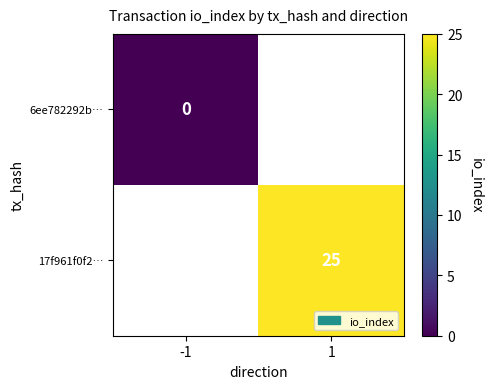

True or false: 17f961f0f2… has a value of 7 at 1.

False